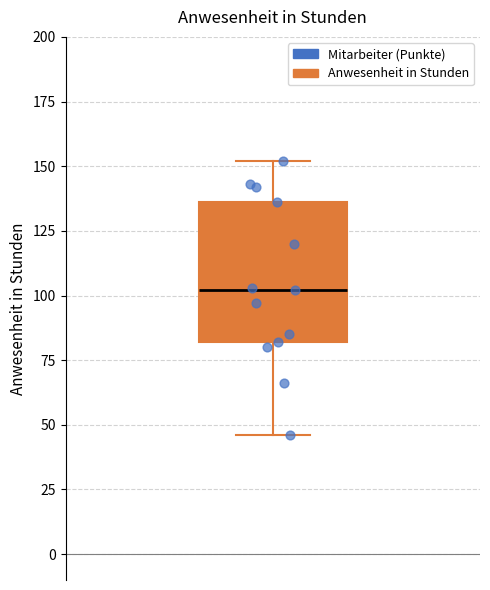

Transcribe this box plot: give where the median line is, the range the box spans, and where the two whiskers end, as read against the y-axis. The values are not printed on the chart, so give them approximately, as read against the axis.

median 100, box 80 to 135, whiskers 45 to 150